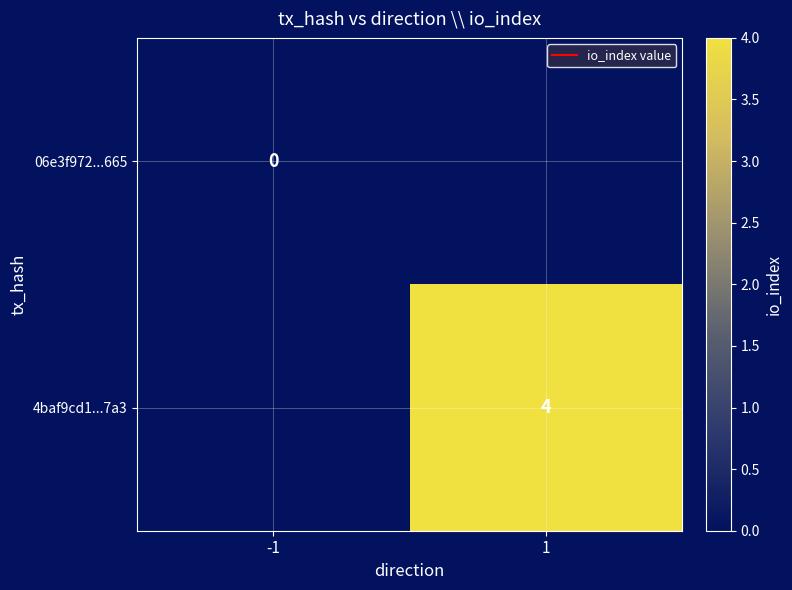

Is it true that 4baf9cd1...7a3 equals 4 at 1?

True